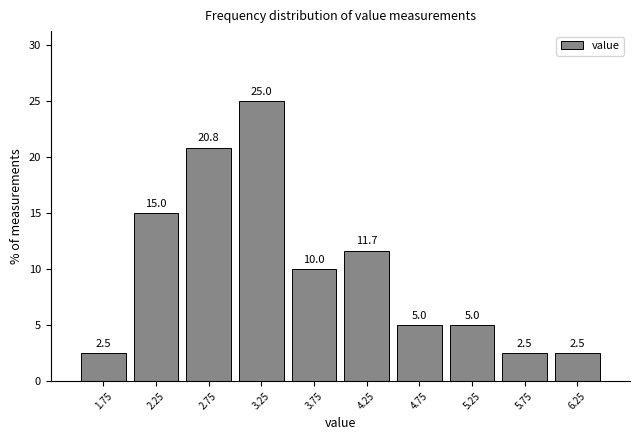

Reading left to right, transcribe this chart: for each bar, give the range it covers on the x-axis and its height.

1.5 to 2.0: 2.5
2.0 to 2.5: 15.0
2.5 to 3.0: 20.8
3.0 to 3.5: 25.0
3.5 to 4.0: 10.0
4.0 to 4.5: 11.7
4.5 to 5.0: 5.0
5.0 to 5.5: 5.0
5.5 to 6.0: 2.5
6.0 to 6.5: 2.5